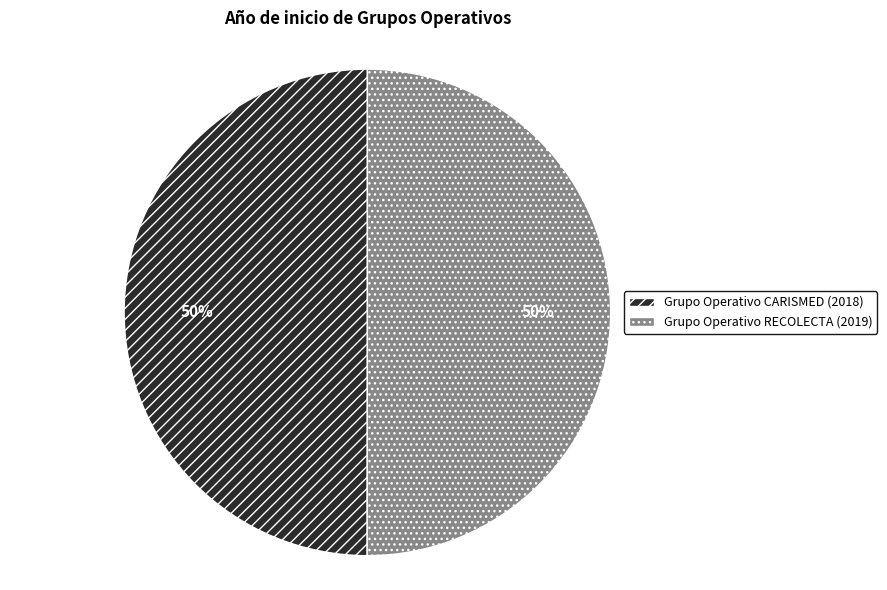

Is the sum of Grupo Operativo RECOLECTA and Grupo Operativo CARISMED greater than half?

Yes